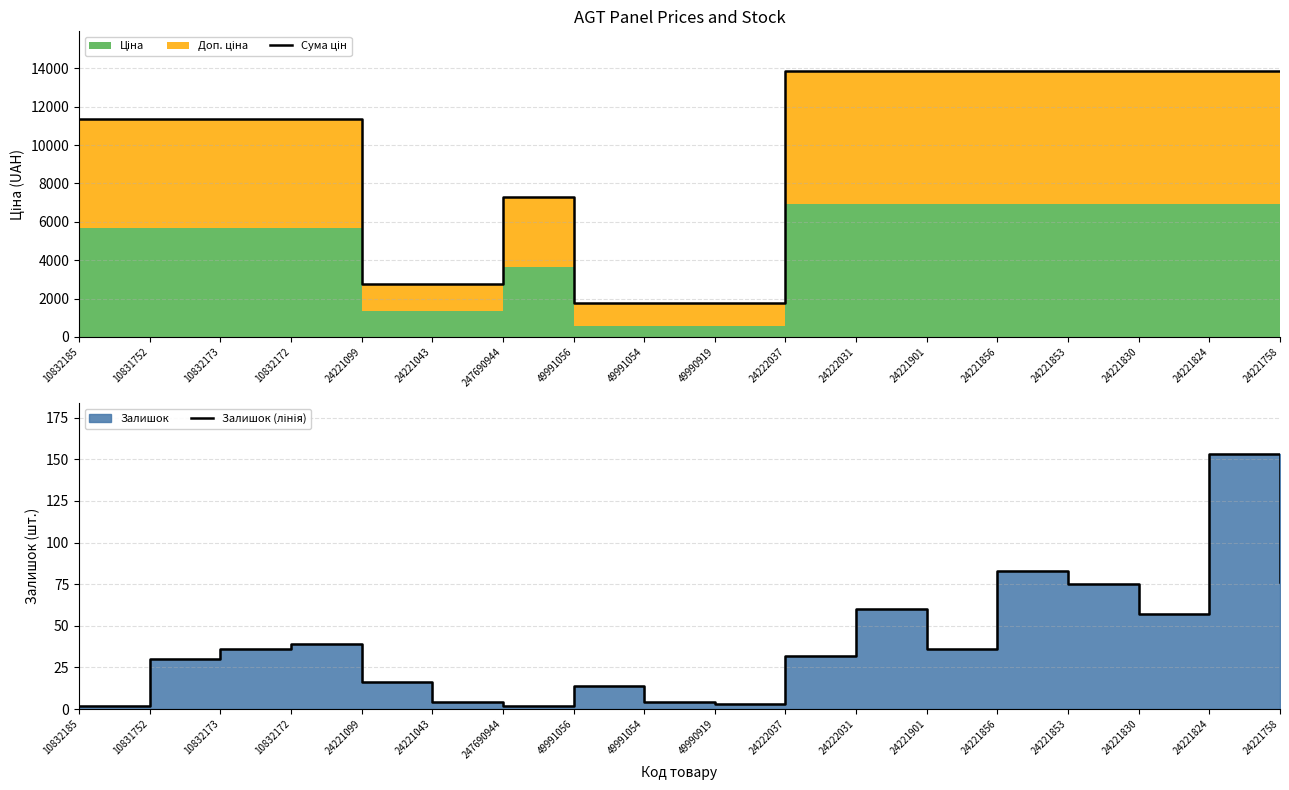

What is the total value across all series at 10832185?

11349.6